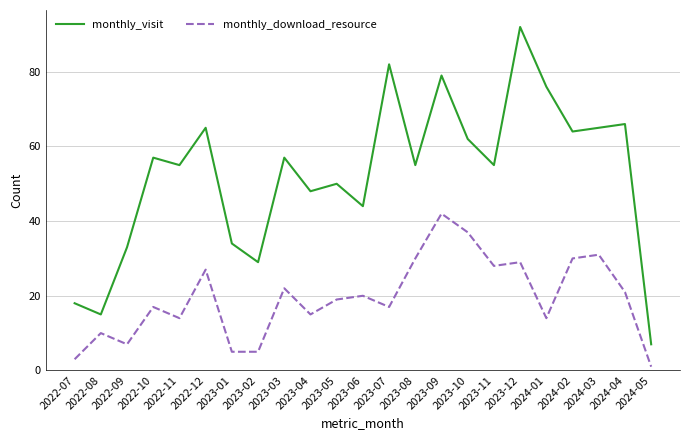

What position from the left is 2023-02?

8